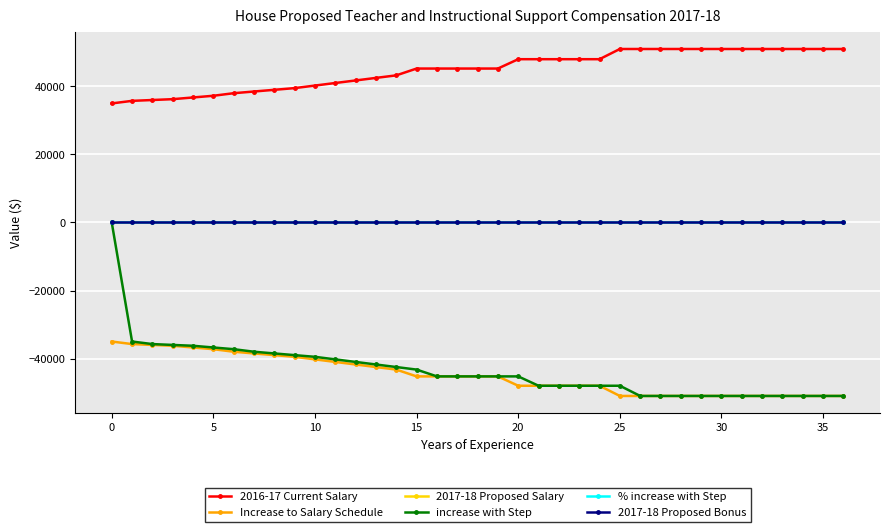

List the series in order of their peak value, lowest first.

Increase to Salary Schedule, 2017-18 Proposed Salary, increase with Step, % increase with Step, 2017-18 Proposed Bonus, 2016-17 Current Salary